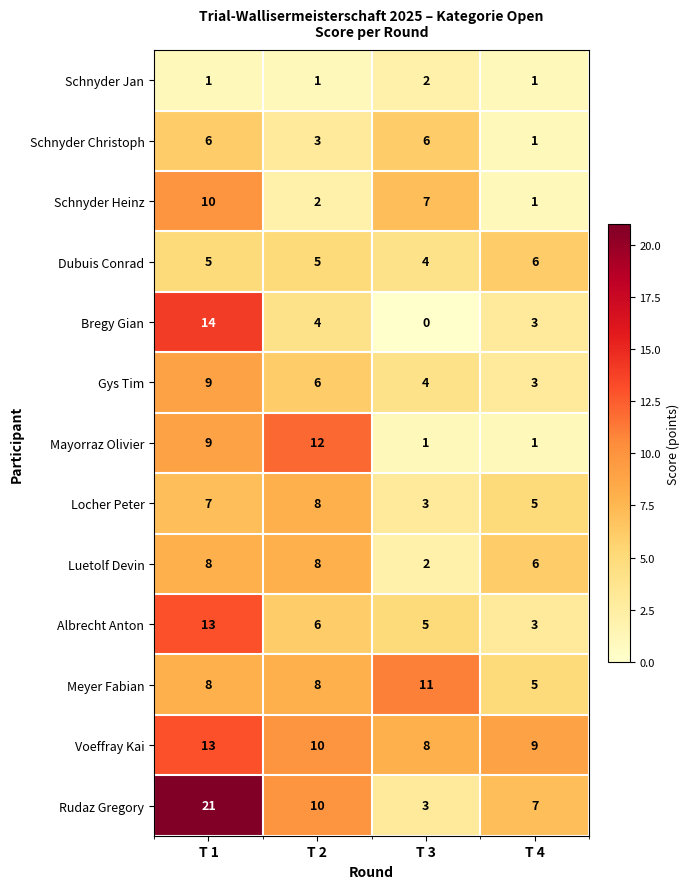

Is it true that Meyer Fabian equals 11 at T 2?

False